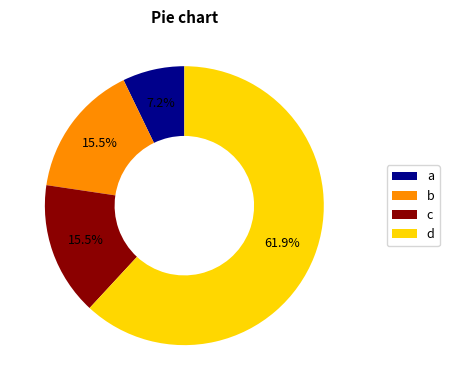

To the nearest percent, what is the average slice percentage?

25%